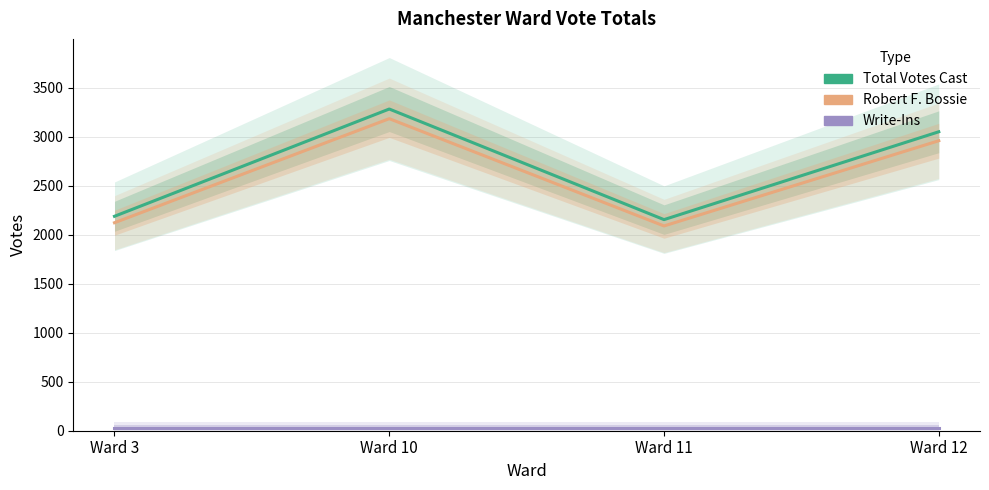

Which series has the largest range (max minus min)?

Total Votes Cast